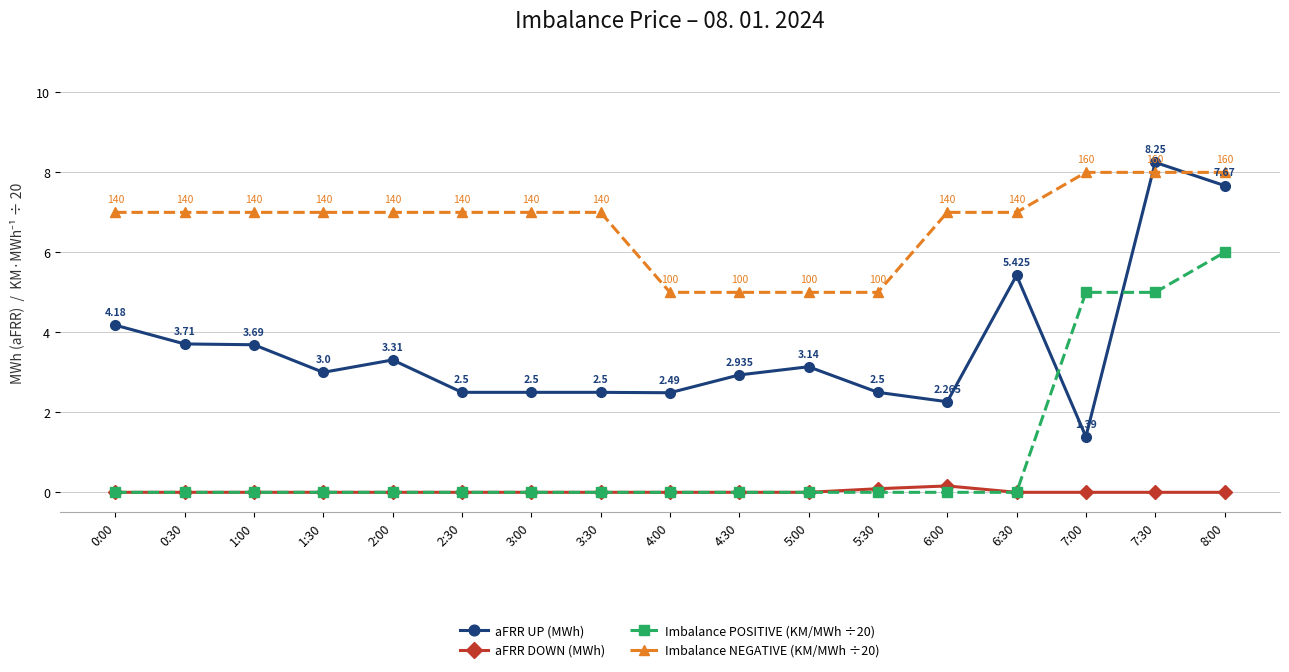

What is the label of the 1st point from the left?

0:00